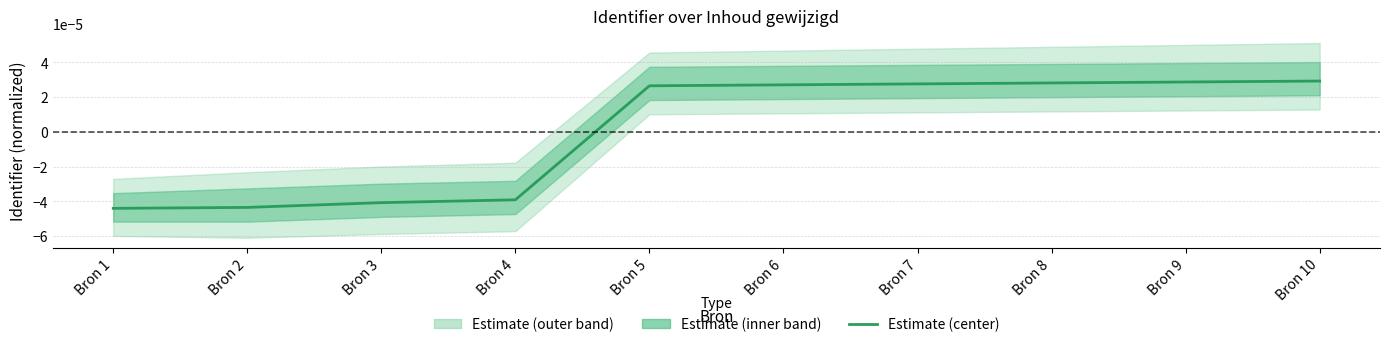

Reading left to right, what are all the values shown in this chart?

Bron 1=-0.0	Bron 2=-0.0	Bron 3=-0.0	Bron 4=-0.0	Bron 5=0.0	Bron 6=0.0	Bron 7=0.0	Bron 8=0.0	Bron 9=0.0	Bron 10=0.0